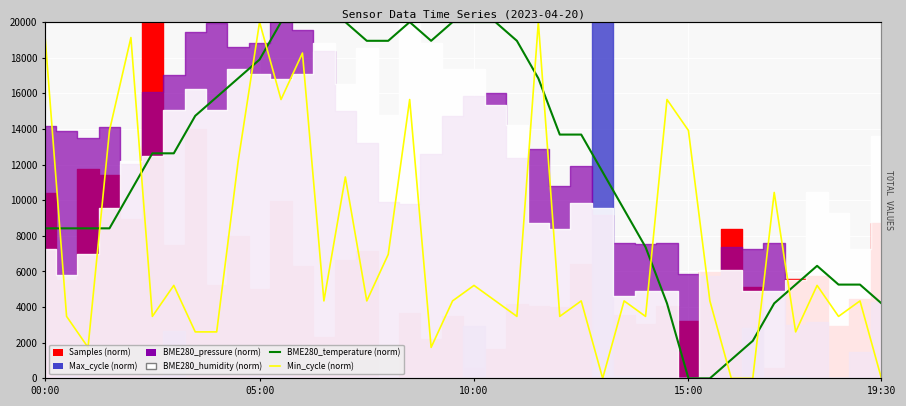

Between 14 and 18, which is larger?

14